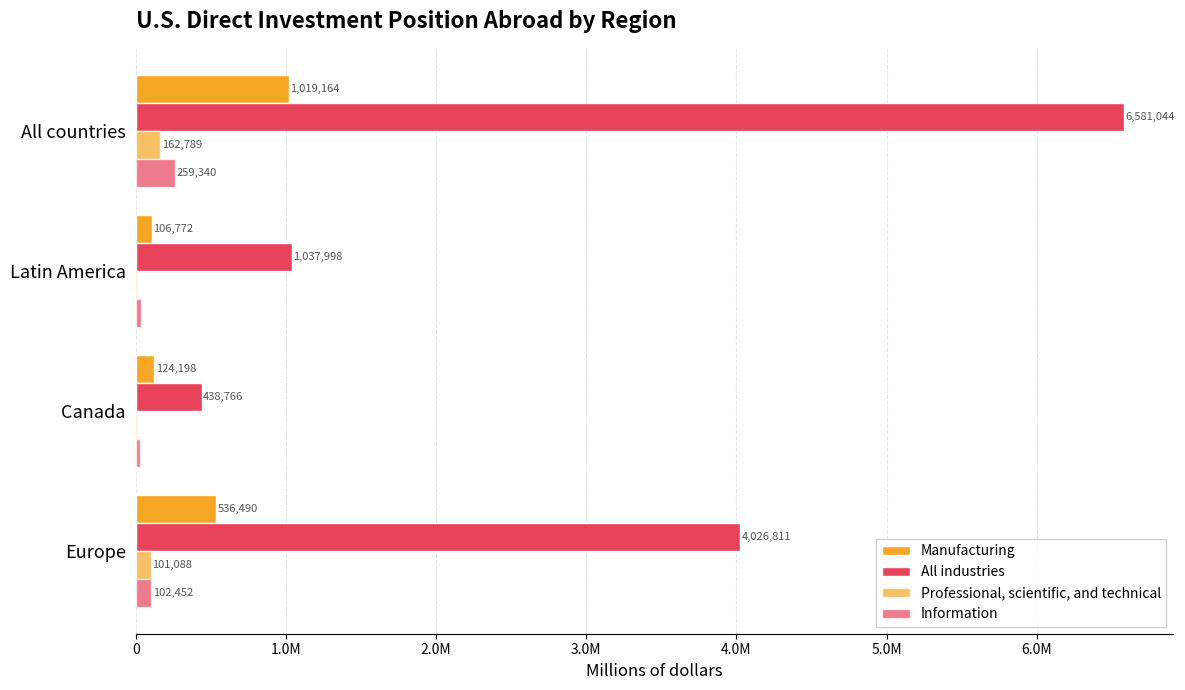

Which series has the largest range (max minus min)?

All industries